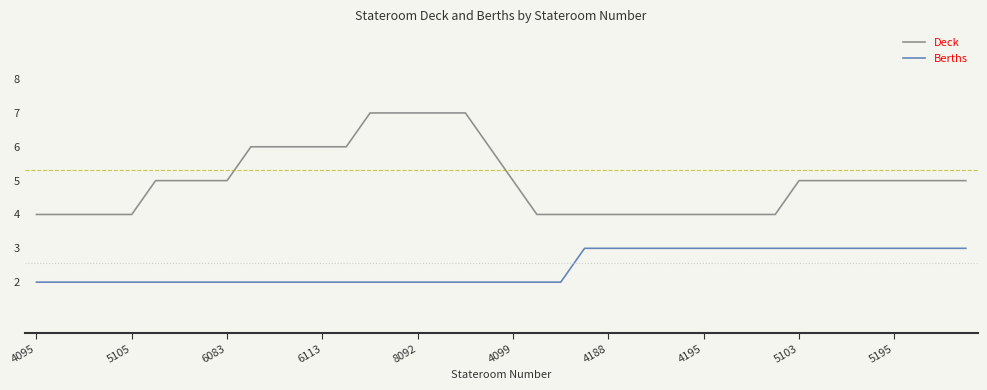

What is the average value of the Deck series?

5